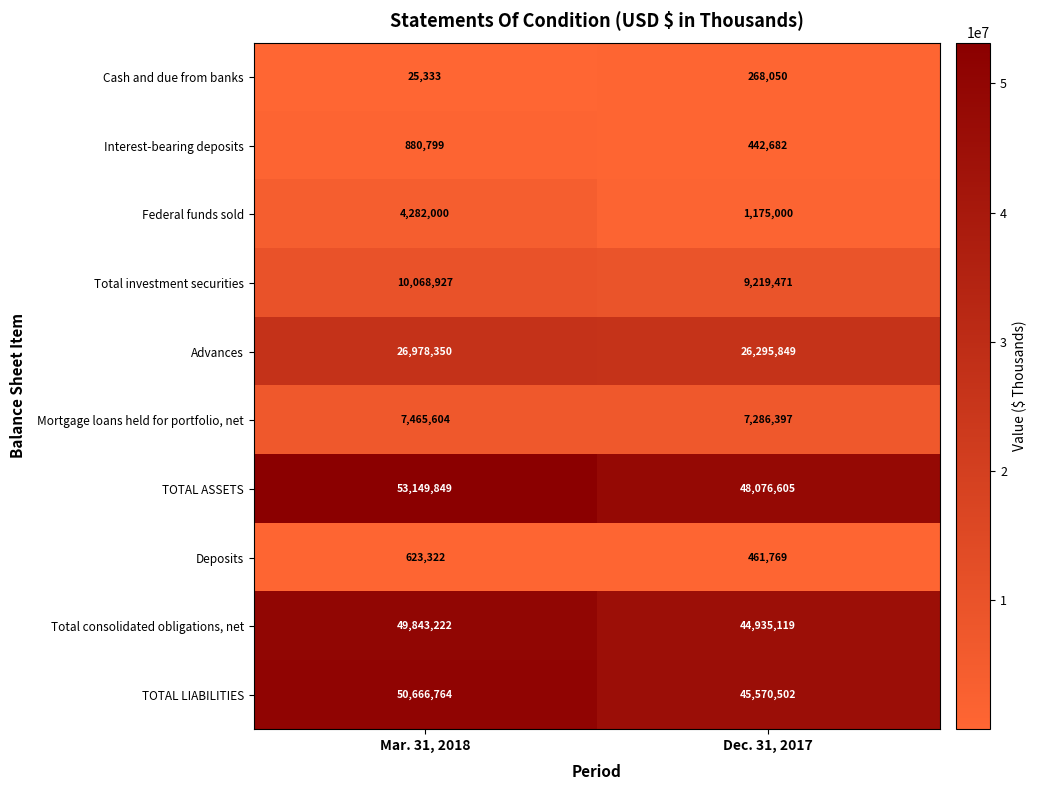

The Mortgage loans held for portfolio, net series shows 4797469 at Mar. 31, 2018. True or false?

False